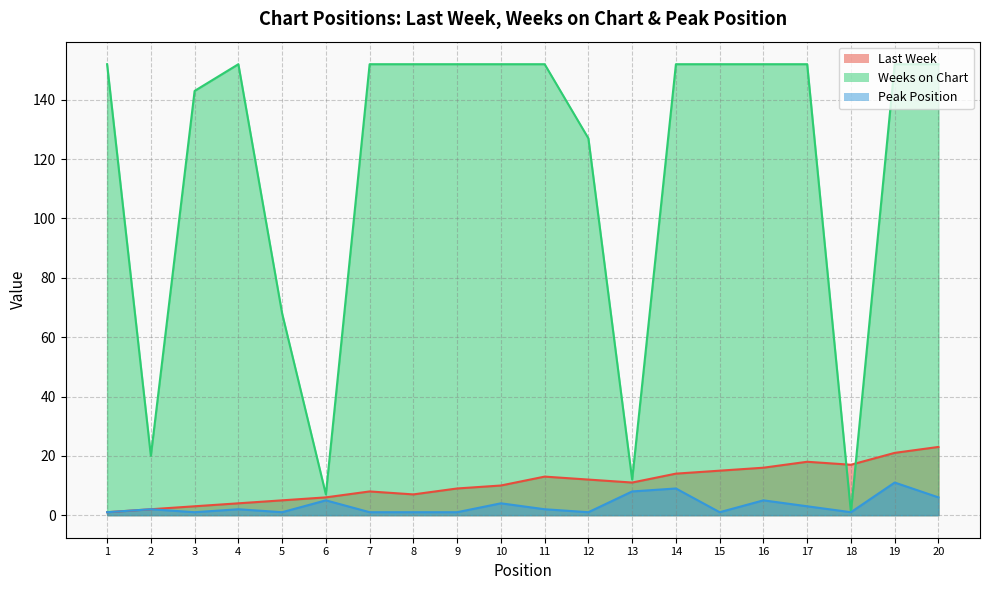

True or false: Weeks on Chart and Peak Position cross at least once.

False